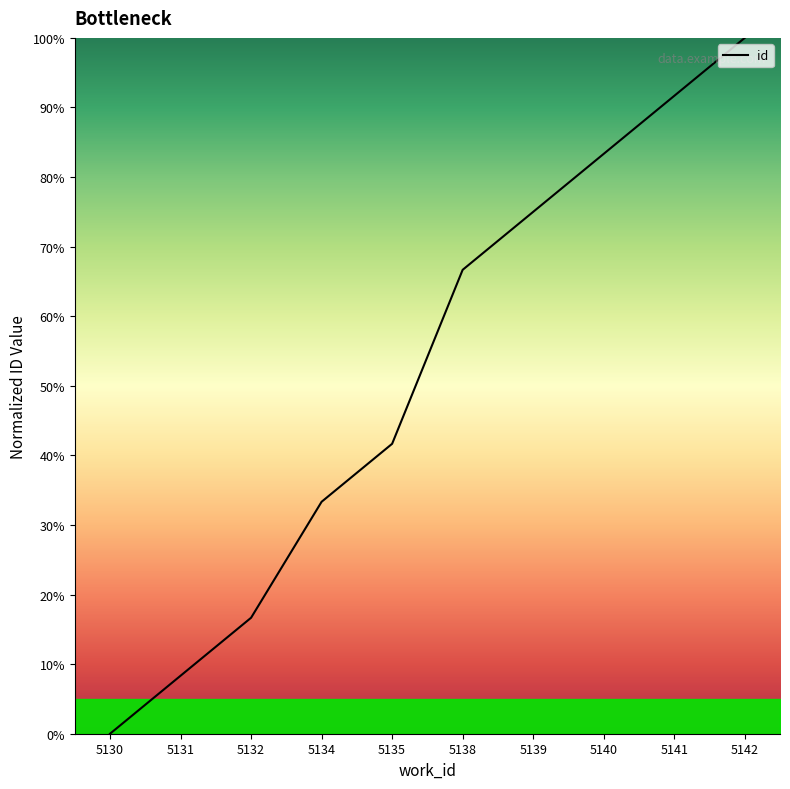

How many series are shown in this chart?

1